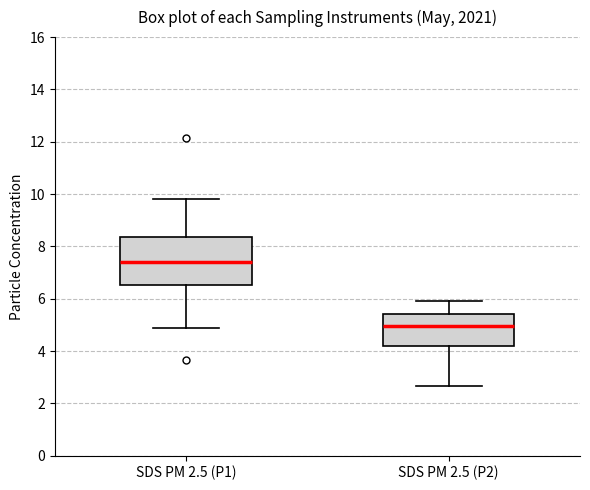

Comparing the boxes themselves (not the whiskers), which one is the tallest?

SDS PM 2.5 (P1)